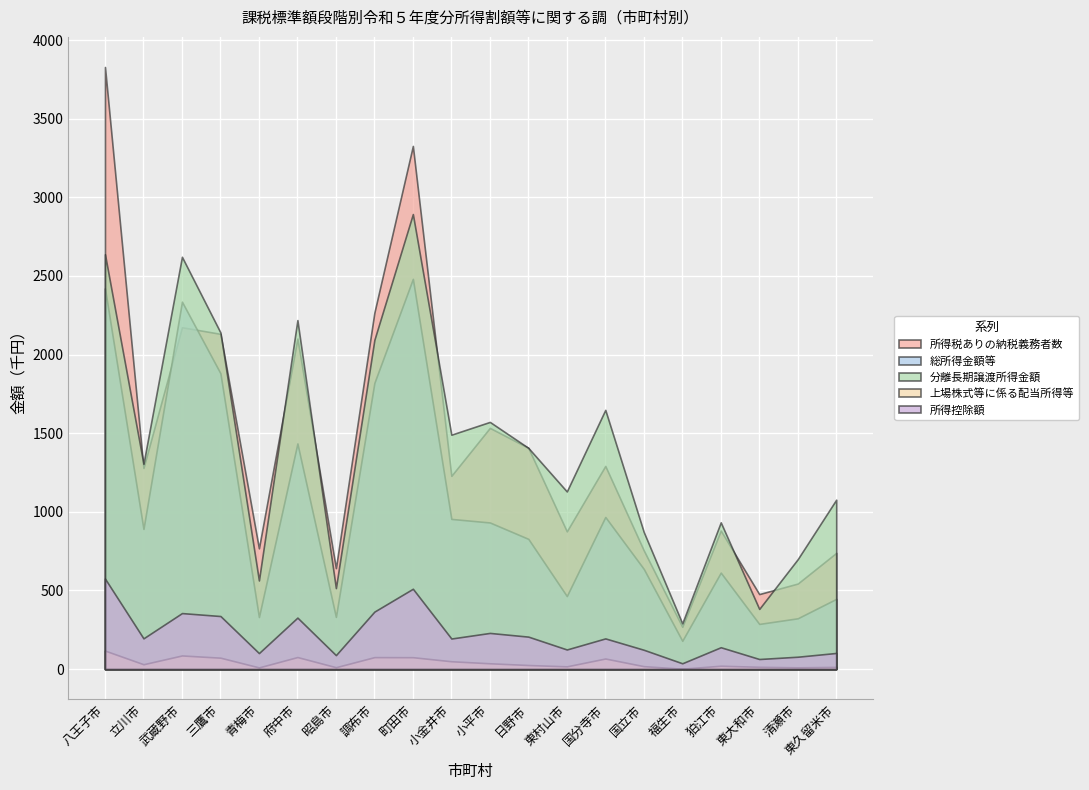

How many interior local valleys does the 分離長期譲渡所得金額 series have?

7